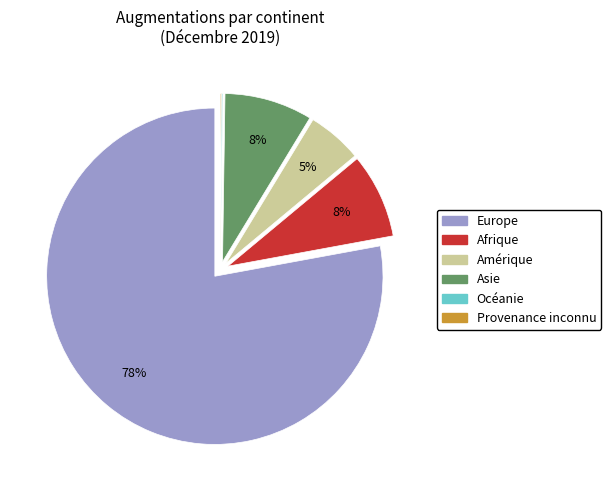

To the nearest percent, what is the average slice percentage?

17%